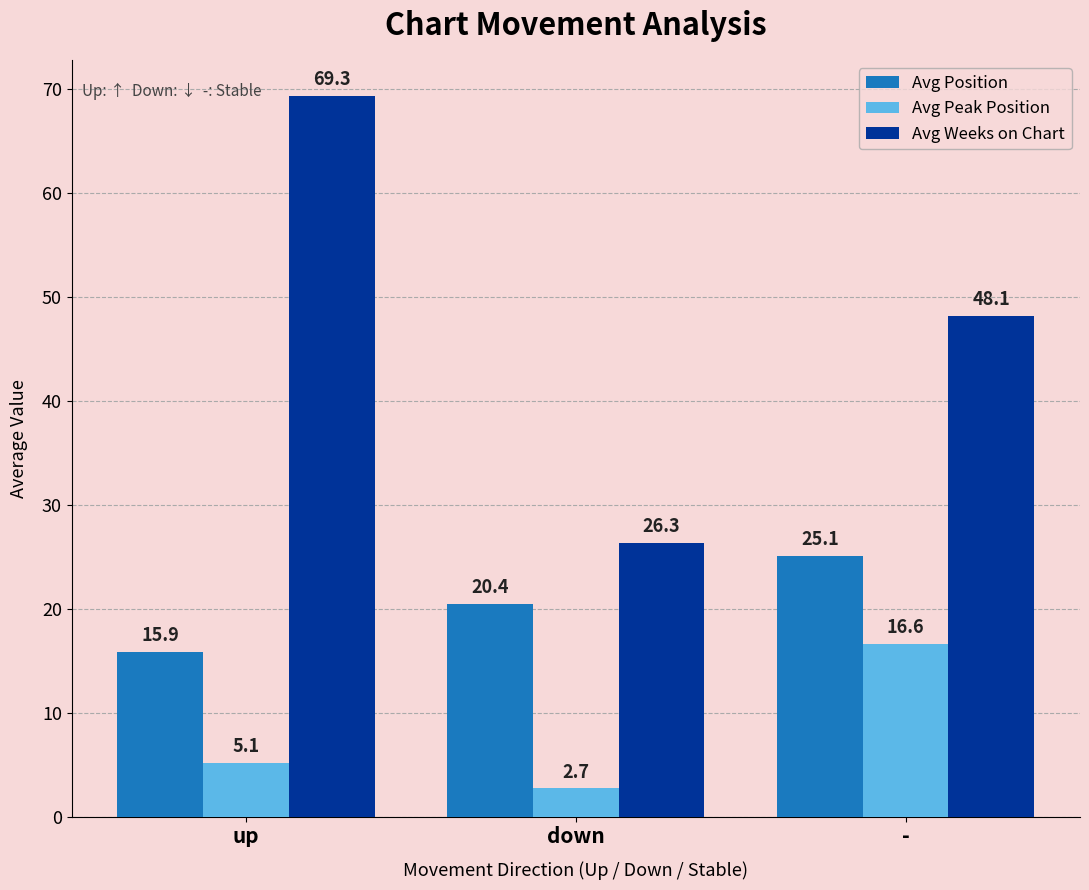

True or false: Avg Weeks on Chart has a value of 69.3 at up.

True